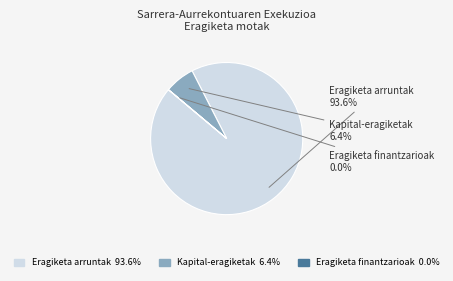

Is there any slice that represents more than half of the pie?

Yes